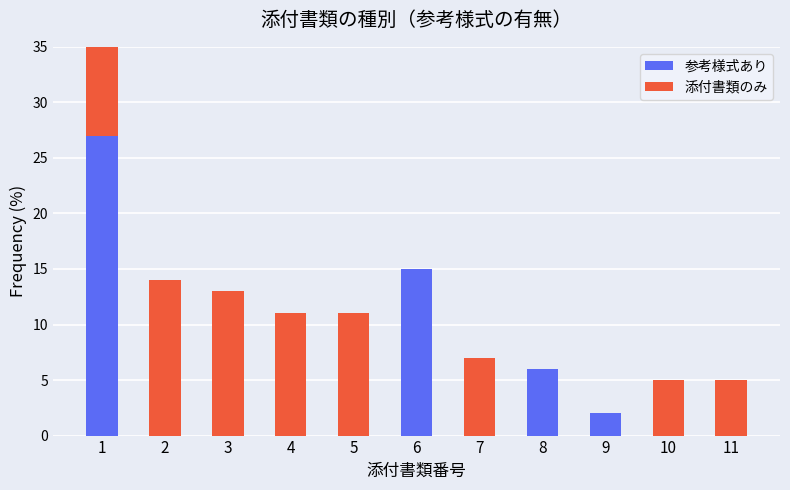

Which series has the widest spread of values?

参考様式あり